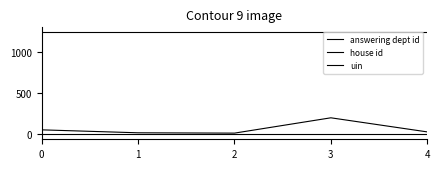

How many lines are shown in the chart?

3